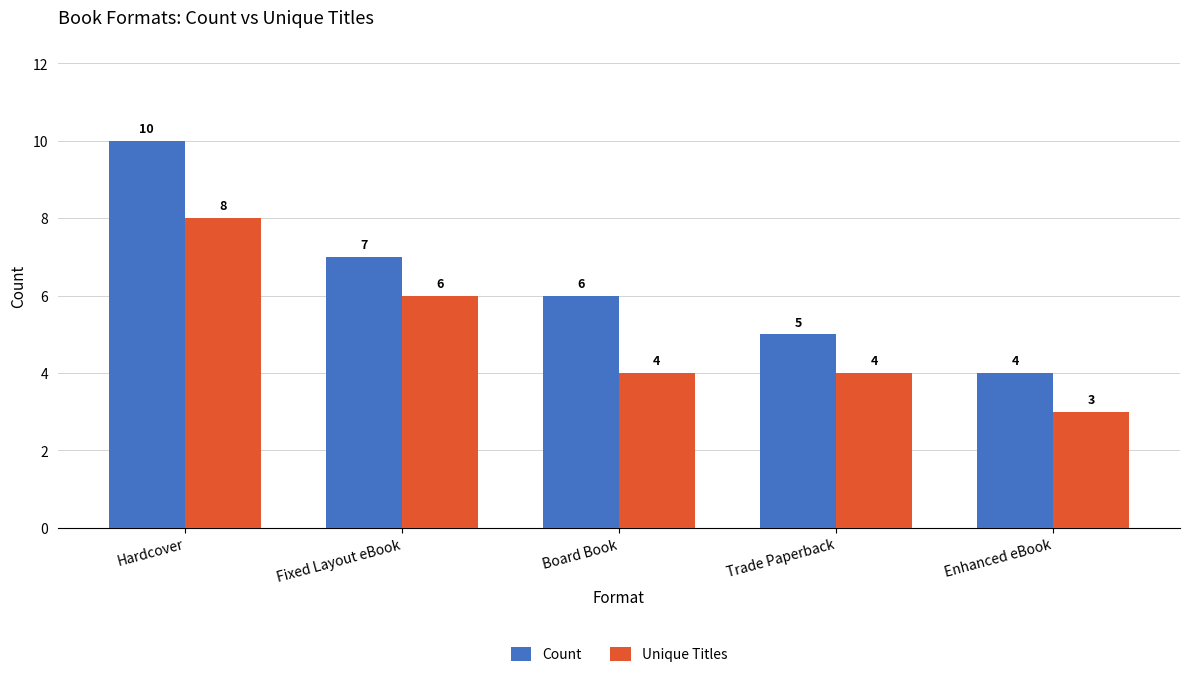

What is the greatest value displayed?

10